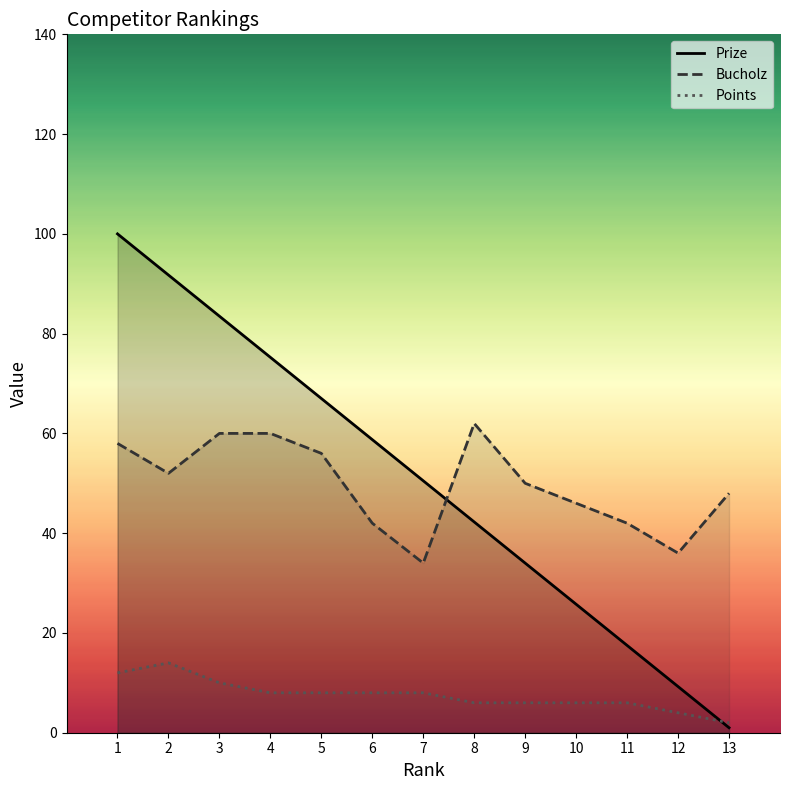

Reading left to right, list all the values displayed in this chart.

Prize: 100.0	91.8	83.5	75.2	67.0	58.8	50.5	42.2	34.0	25.8	17.5	9.2	1.0
Bucholz: 58.0	52.0	60.0	60.0	56.0	42.0	34.0	62.0	50.0	46.0	42.0	36.0	48.0
Points: 12.0	14.0	10.0	8.0	8.0	8.0	8.0	6.0	6.0	6.0	6.0	4.0	2.0